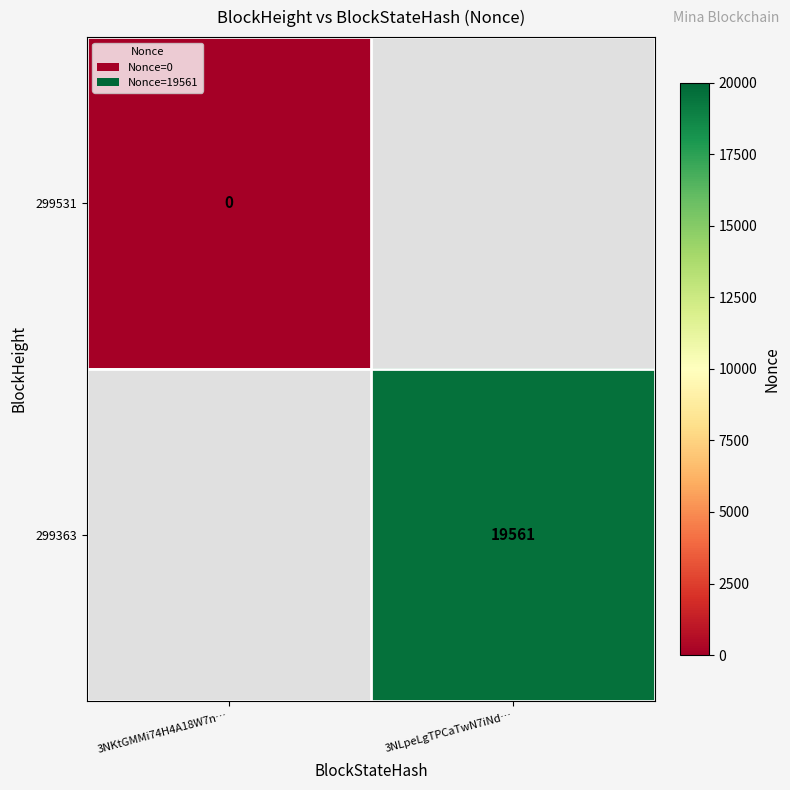

At which category does the chart reach its minimum across all series?

3NKtGMMi74H4A18W7n…